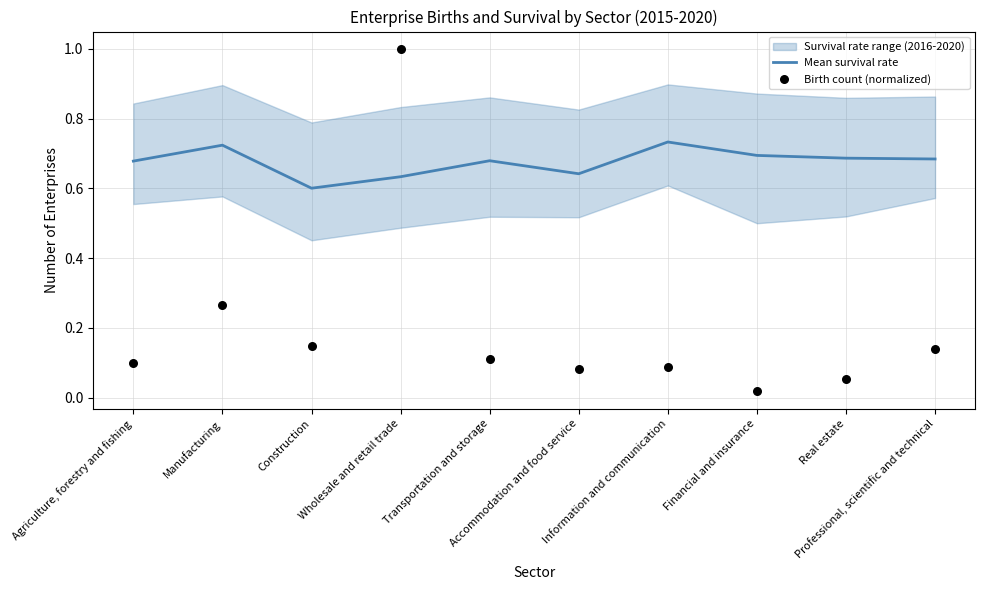

Which series reaches the maximum Y coordinate?

Birth count (normalized)